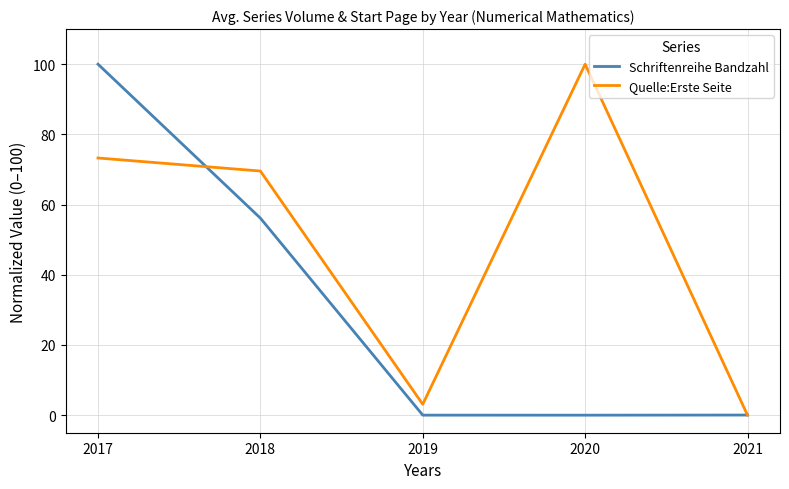

Which series changed the most between 2017 and 2021?

Schriftenreihe Bandzahl